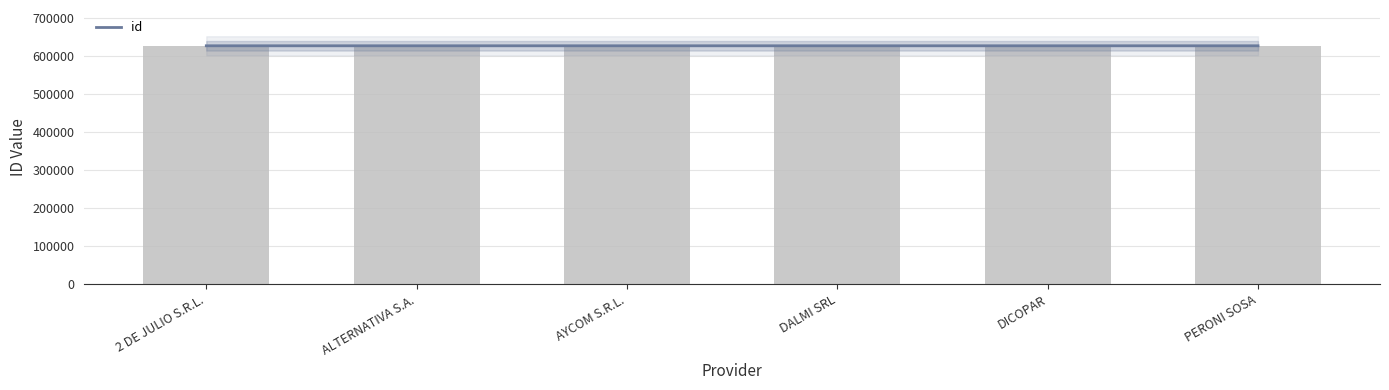

What is the change in value from 2 DE JULIO S.R.L. to DICOPAR?

-5